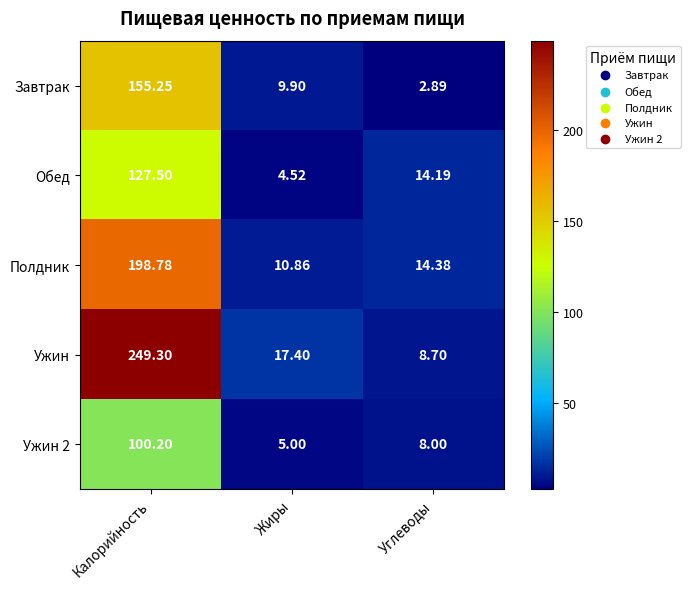

At how many categories does at least one series exceed 154?

1